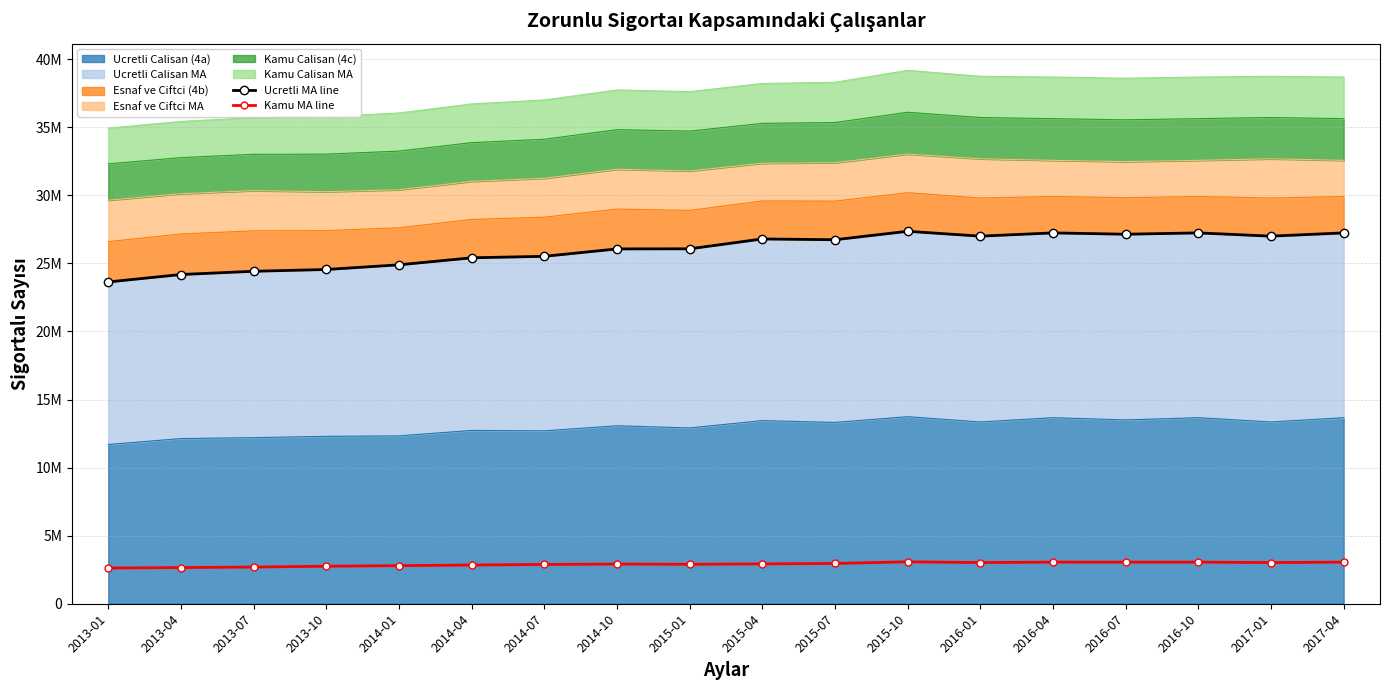

What is the label of the 5th point from the left?

2014-01